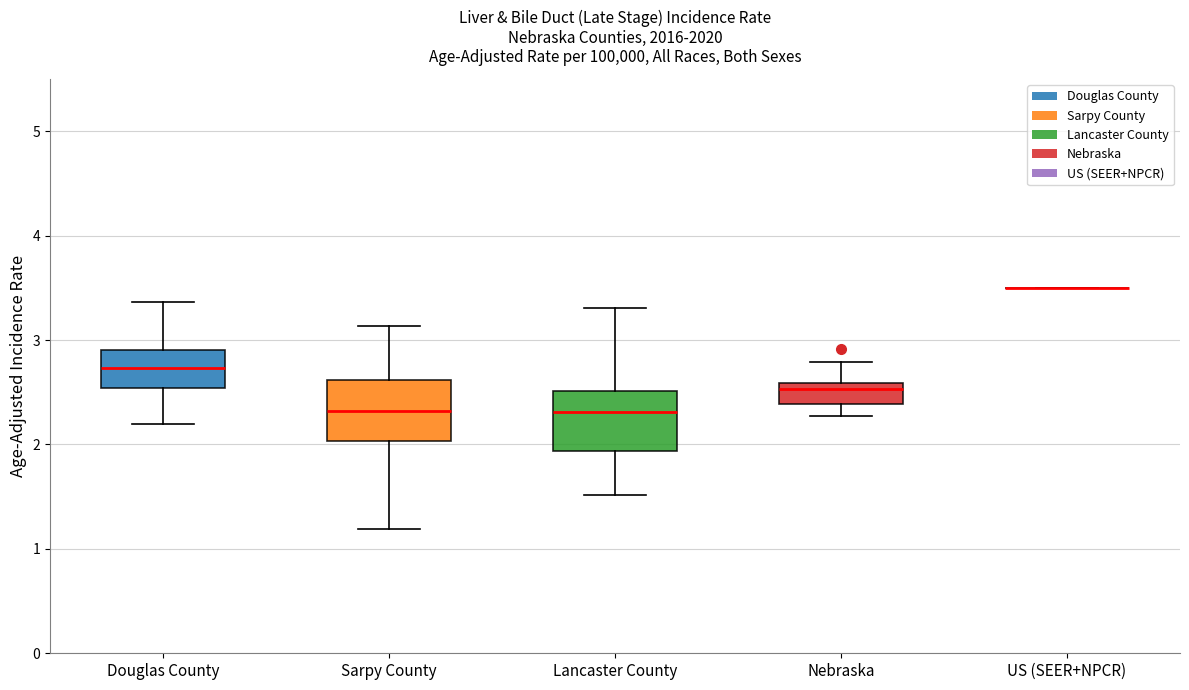

Reading left to right, read every box against the y-axis: the position of its median line, the range the box covers, and the ends of its whiskers. The values are not printed on the chart, so give them approximately, as read against the axis.

Douglas County: median 2.7, box 2.5 to 2.9, whiskers 2.2 to 3.4
Sarpy County: median 2.3, box 2.0 to 2.6, whiskers 1.2 to 3.1
Lancaster County: median 2.3, box 1.9 to 2.5, whiskers 1.5 to 3.3
Nebraska: median 2.5, box 2.4 to 2.6, whiskers 2.3 to 2.8
US (SEER+NPCR): box collapsed to a line at 3.5, whiskers 3.5 to 3.5